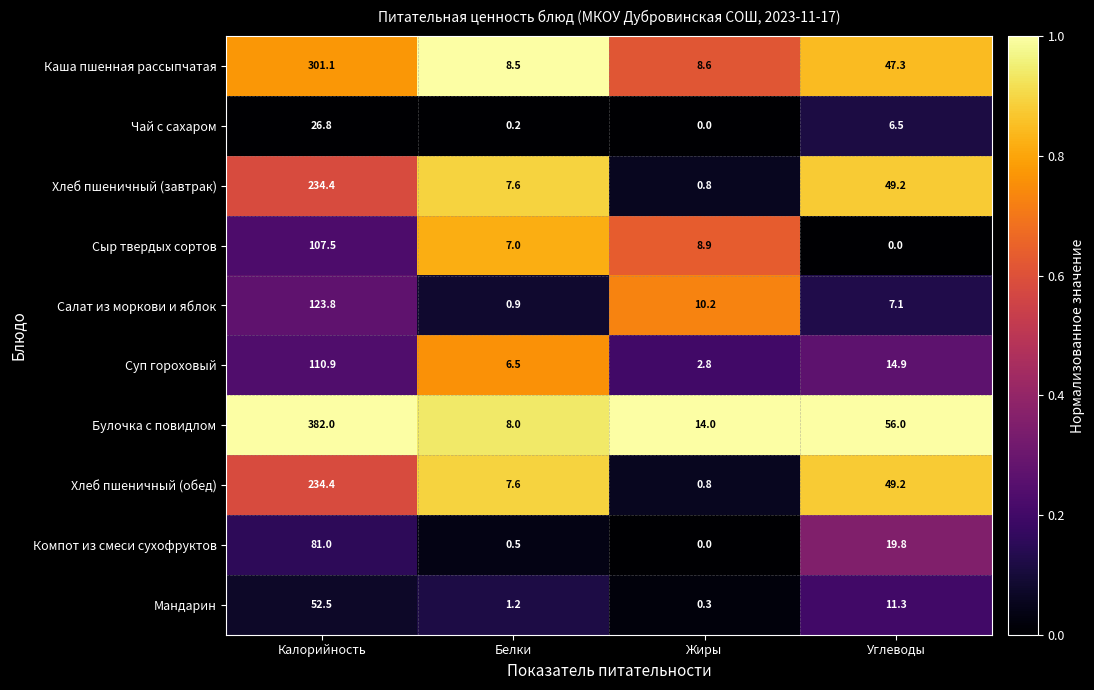

The value of Суп гороховый at Калорийность is 110.9. True or false?

True